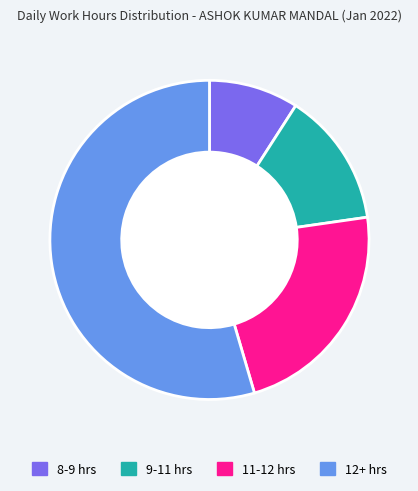

Combined, do 9-11 hrs and 11-12 hrs account for over 50%?

No